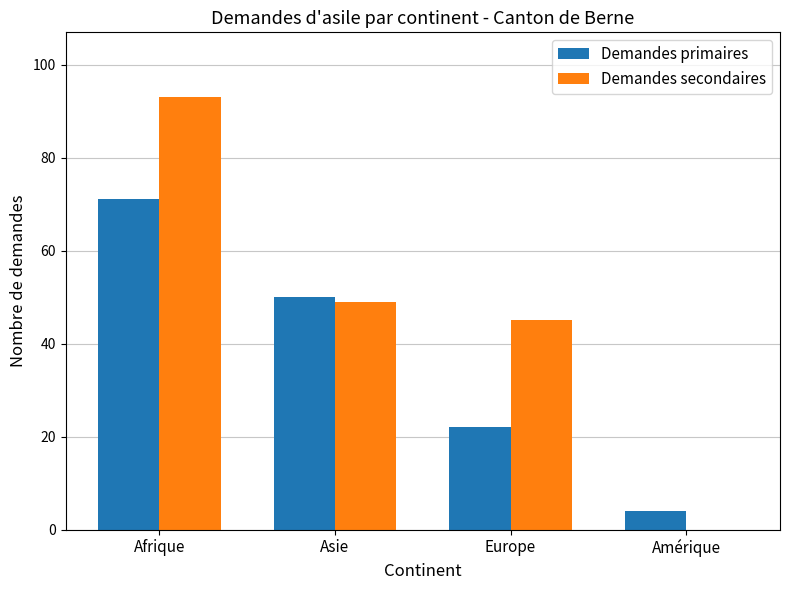

How many positive values does the Demandes secondaires series have?

3